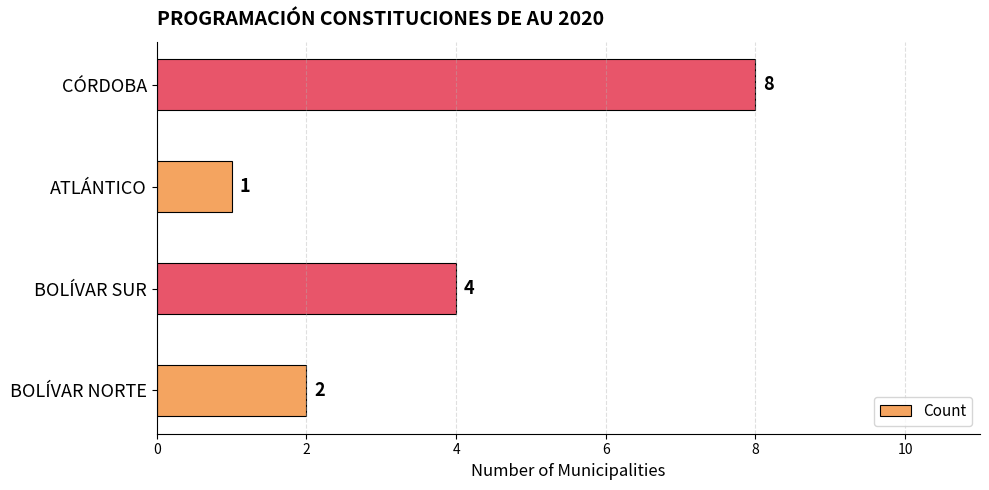

Reading bottom to top, what are all the values shown in this chart?

BOLÍVAR NORTE=2	BOLÍVAR SUR=4	ATLÁNTICO=1	CÓRDOBA=8